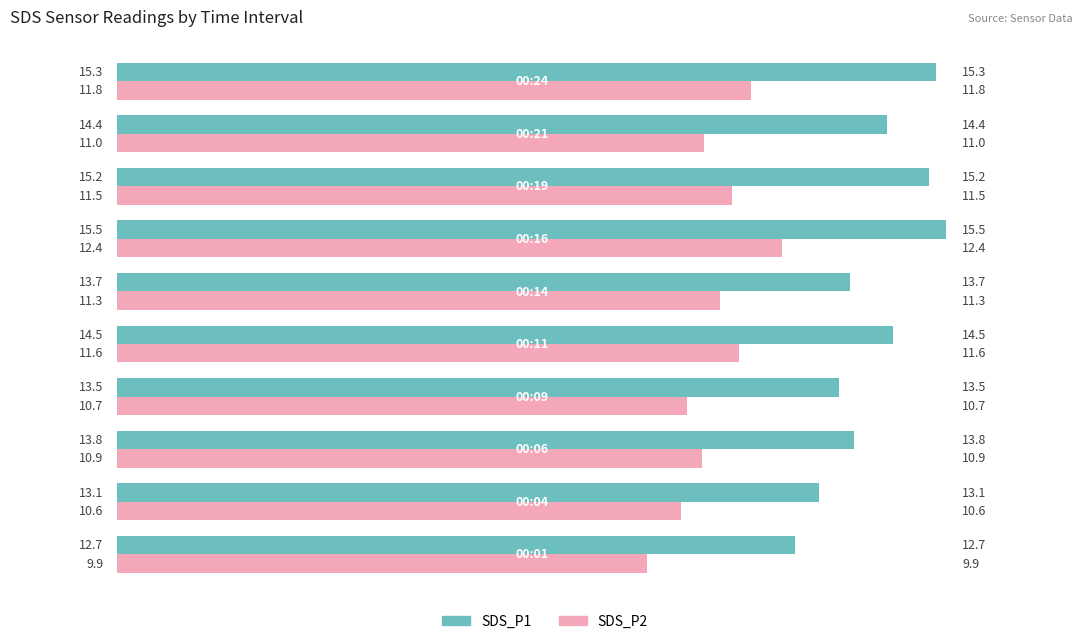

What is the greatest value displayed?

15.5